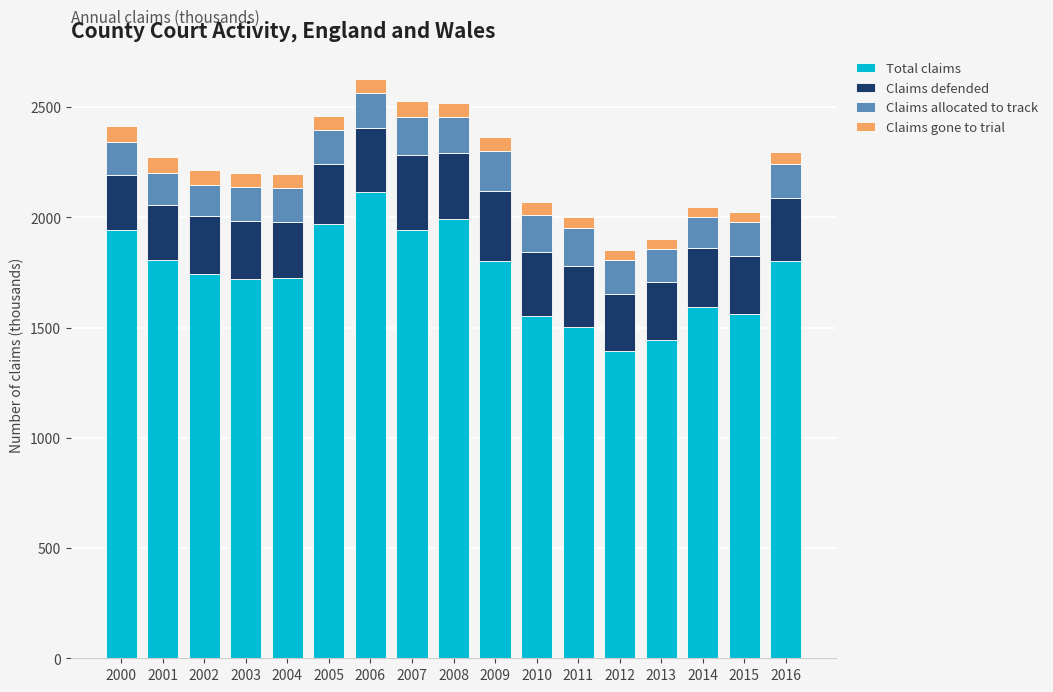

What is the minimum value for Total claims?

1394.2